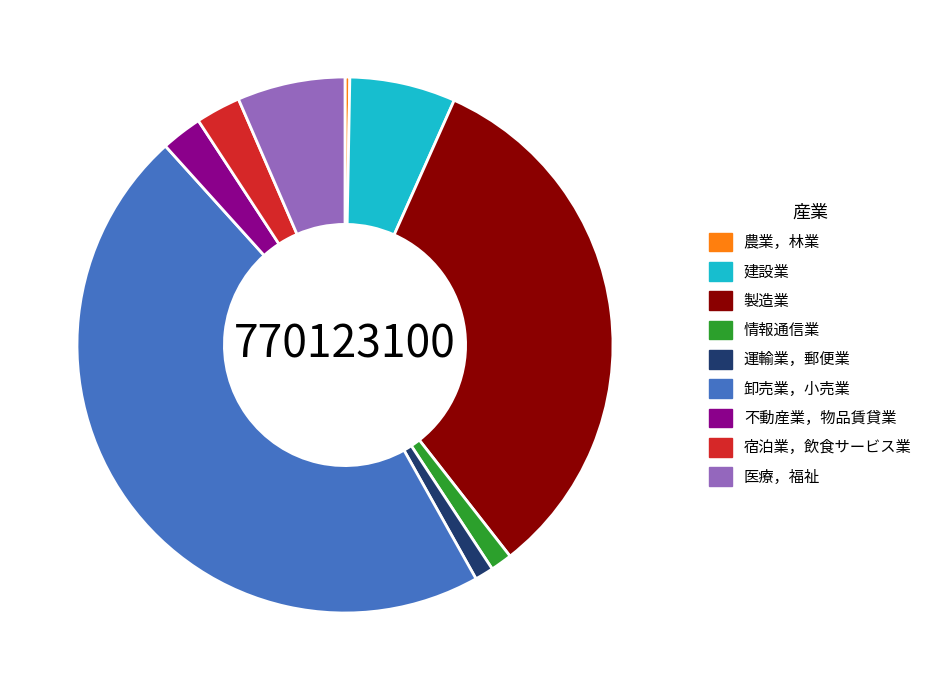

What is the largest slice in the pie chart?

卸売業，小売業